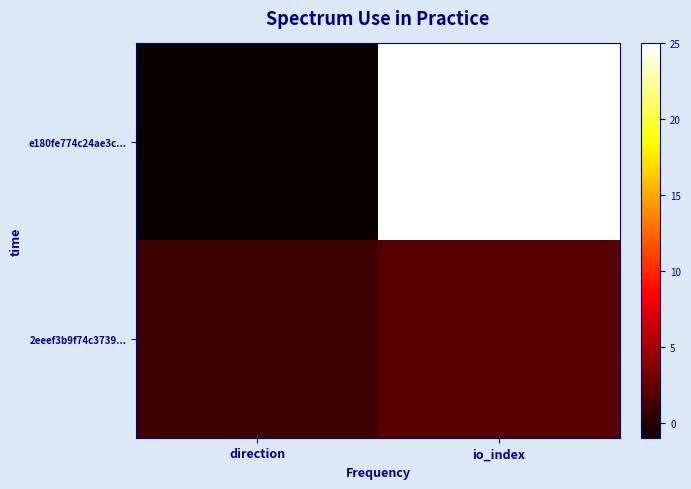

What is the spread (max minus min) of values at direction?

2